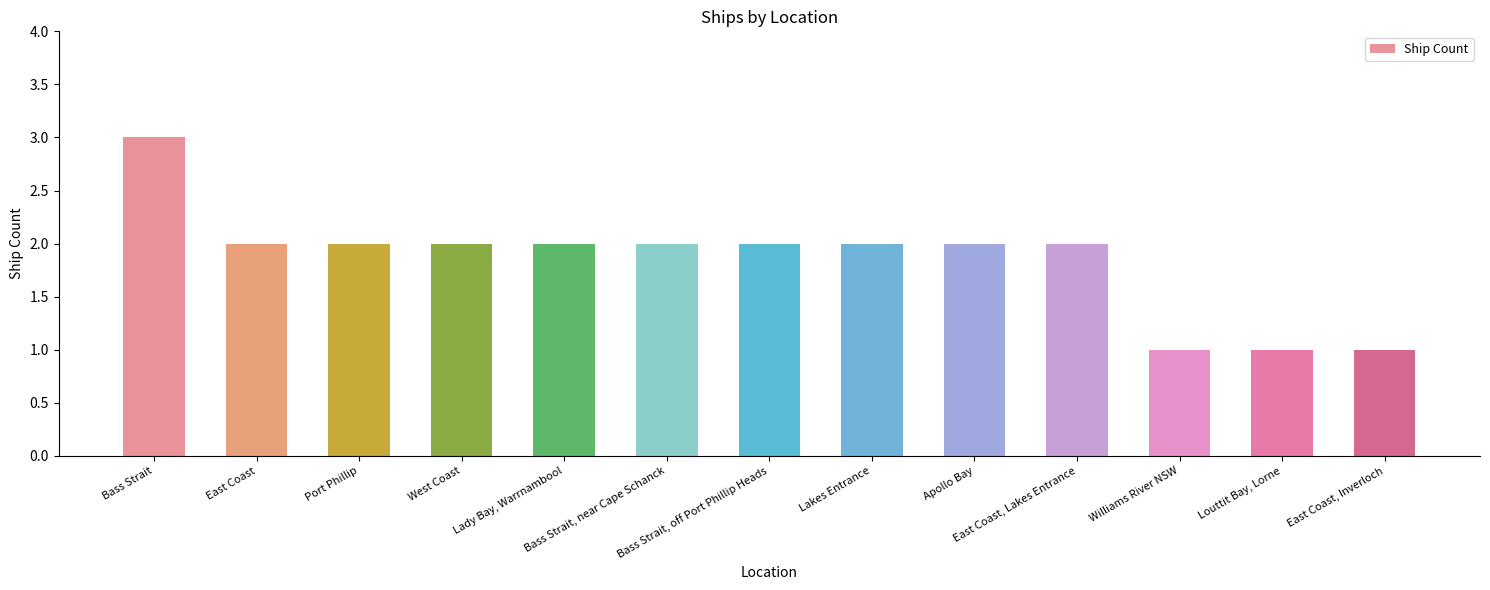

What is the label of the 1st bar from the left?

Bass Strait